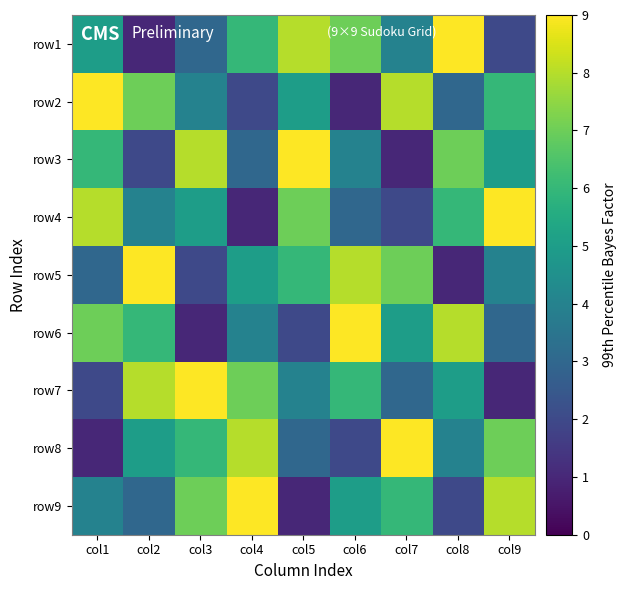

Reading left to right, what are all the values shown in this chart?

row1: col1=5	col2=1	col3=3	col4=6	col5=8	col6=7	col7=4	col8=9	col9=2
row2: col1=9	col2=7	col3=4	col4=2	col5=5	col6=1	col7=8	col8=3	col9=6
row3: col1=6	col2=2	col3=8	col4=3	col5=9	col6=4	col7=1	col8=7	col9=5
row4: col1=8	col2=4	col3=5	col4=1	col5=7	col6=3	col7=2	col8=6	col9=9
row5: col1=3	col2=9	col3=2	col4=5	col5=6	col6=8	col7=7	col8=1	col9=4
row6: col1=7	col2=6	col3=1	col4=4	col5=2	col6=9	col7=5	col8=8	col9=3
row7: col1=2	col2=8	col3=9	col4=7	col5=4	col6=6	col7=3	col8=5	col9=1
row8: col1=1	col2=5	col3=6	col4=8	col5=3	col6=2	col7=9	col8=4	col9=7
row9: col1=4	col2=3	col3=7	col4=9	col5=1	col6=5	col7=6	col8=2	col9=8